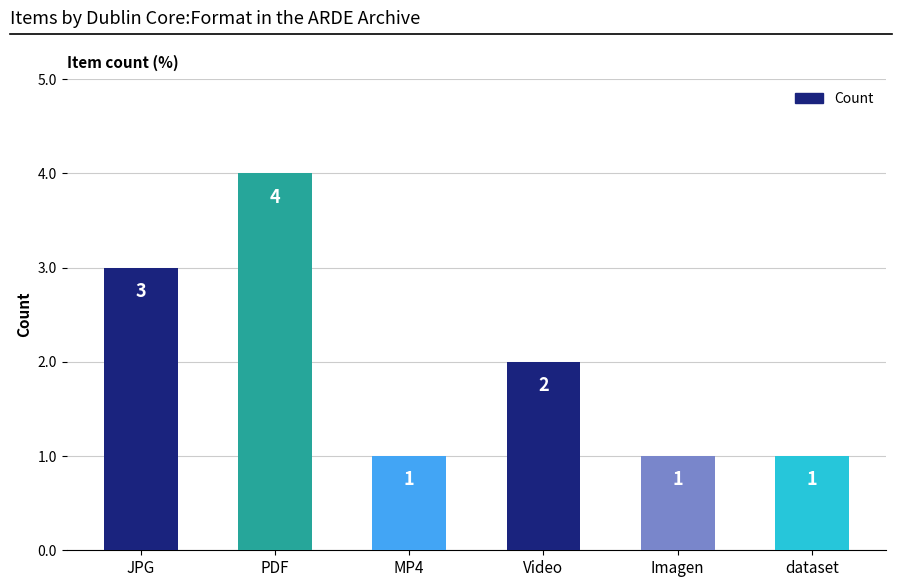

Where does the data first go above 2?

JPG